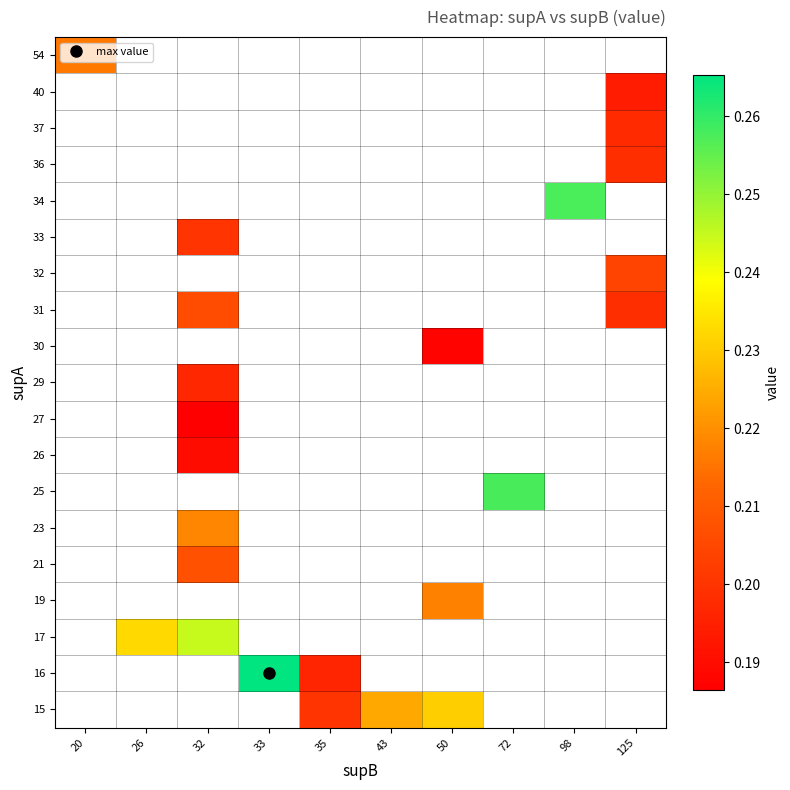

Between 43 and 33, which is larger?

33